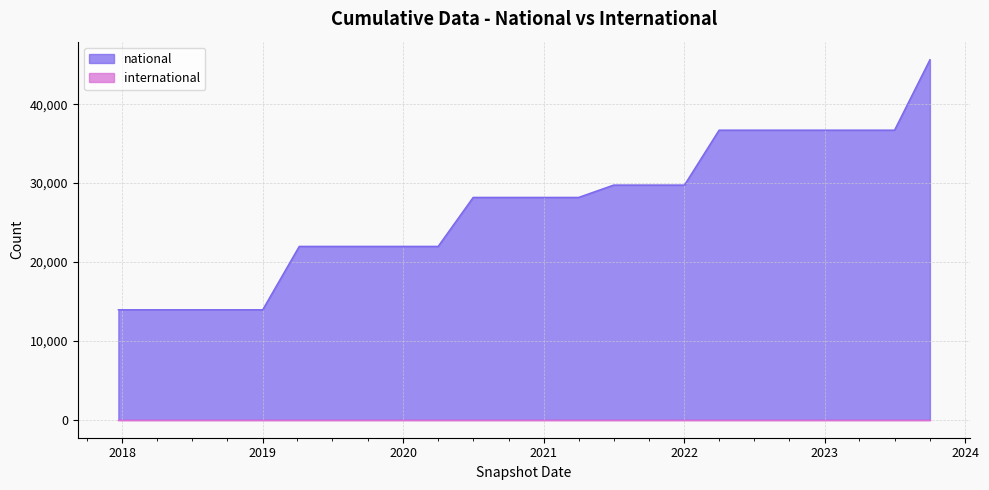

What is the maximum value shown in the chart?

45652